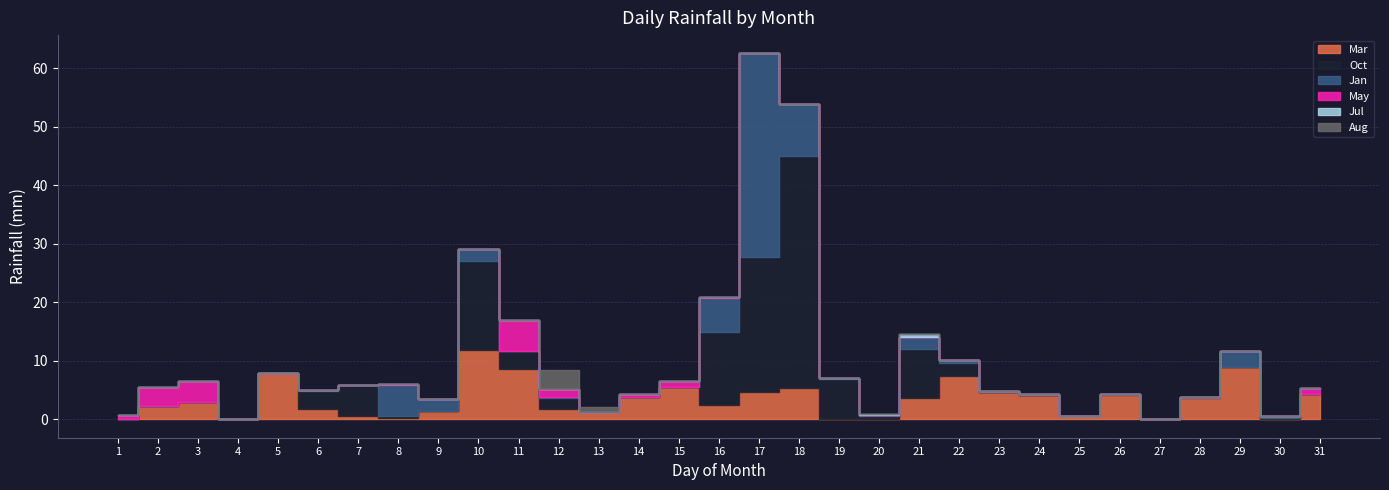

How many interior local valleys does the Oct series have?

4